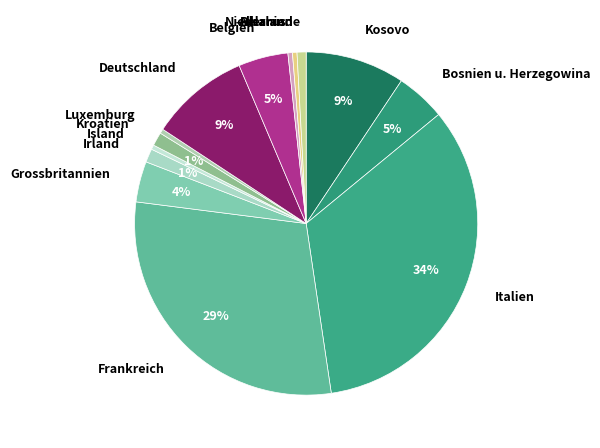

Combined, do Belgien and Grossbritannien account for over 50%?

No